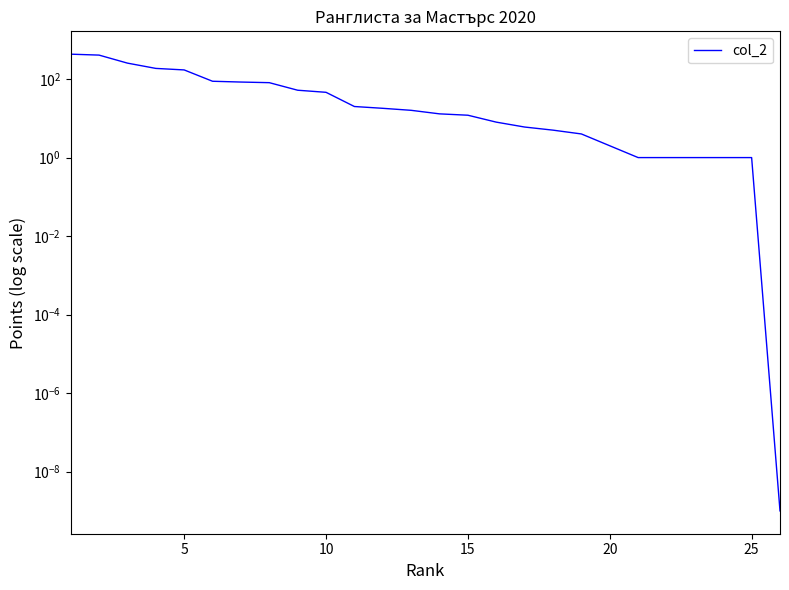

What is the difference between the second highest and second lowest values?

407.0